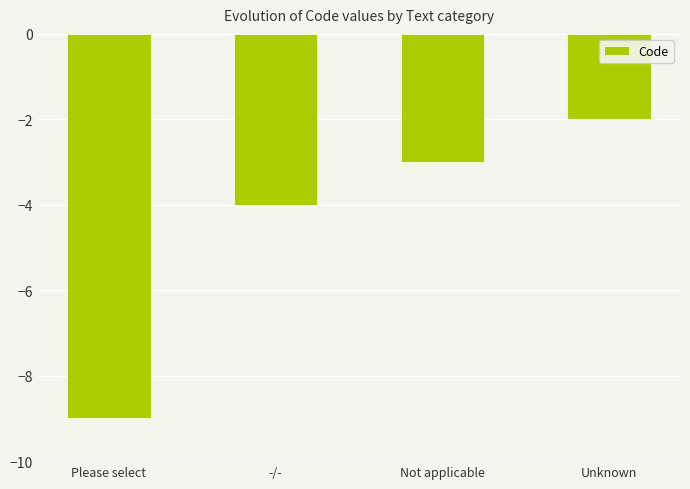

What position from the left is Please select?

1